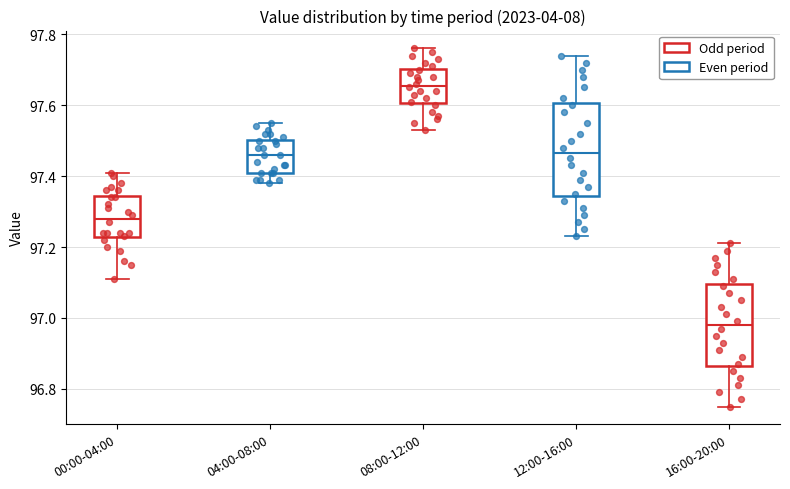

Reading left to right, read every box against the y-axis: the position of its median line, the range the box covers, and the ends of its whiskers. The values are not printed on the chart, so give them approximately, as read against the axis.

00:00-04:00: median 97.28, box 97.22 to 97.34, whiskers 97.12 to 97.42
04:00-08:00: median 97.46, box 97.42 to 97.50, whiskers 97.38 to 97.56
08:00-12:00: median 97.66, box 97.60 to 97.70, whiskers 97.54 to 97.76
12:00-16:00: median 97.46, box 97.34 to 97.60, whiskers 97.24 to 97.74
16:00-20:00: median 96.98, box 96.86 to 97.10, whiskers 96.76 to 97.22